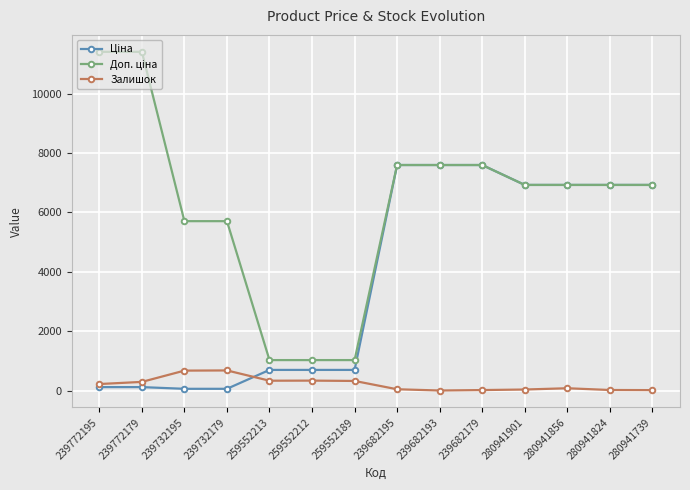

What is the label of the 8th point from the left?

239682195